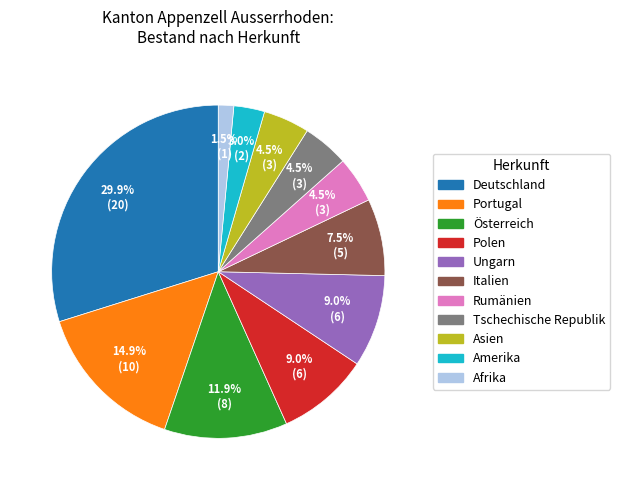

Which has a higher value, Österreich or Afrika?

Österreich